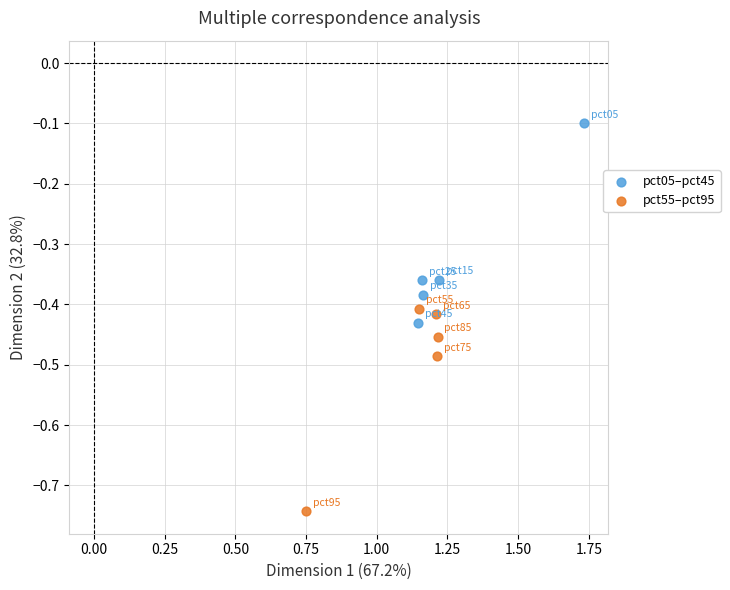

Which series contains the lowest Y value?

pct55–pct95